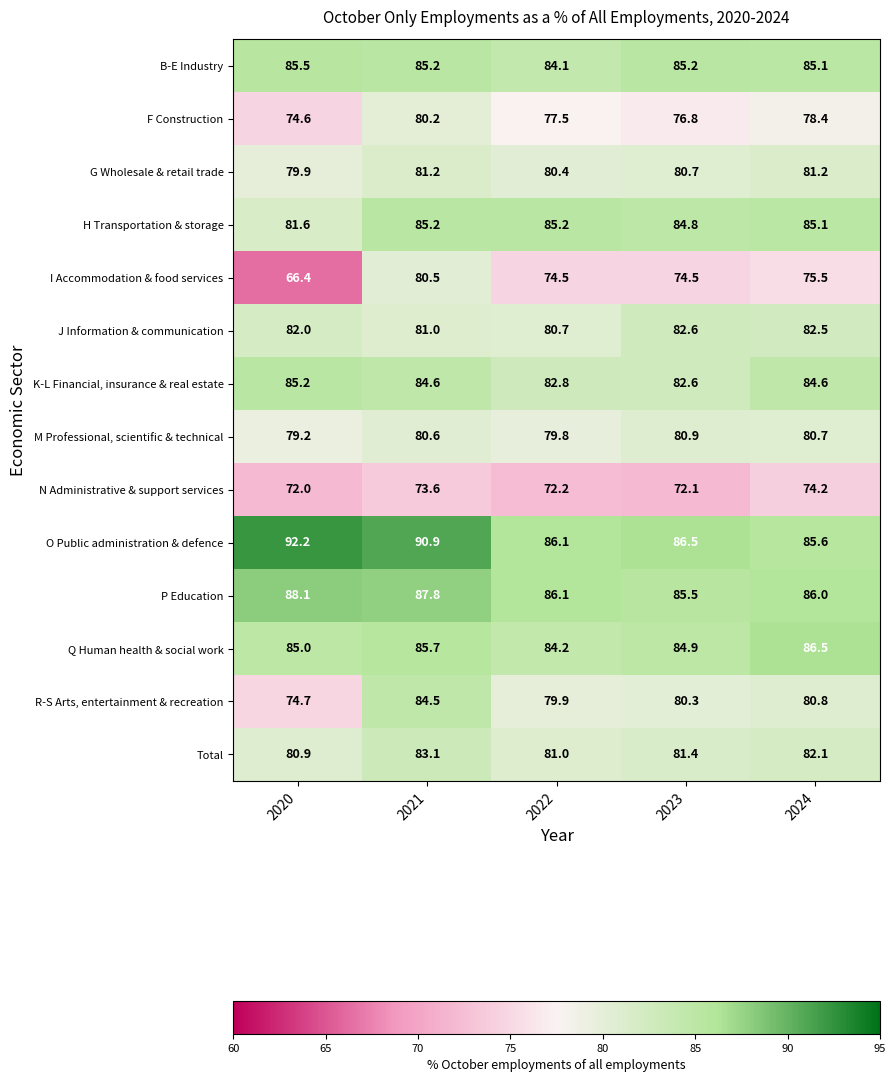

How many distinct data groups are displayed?

14